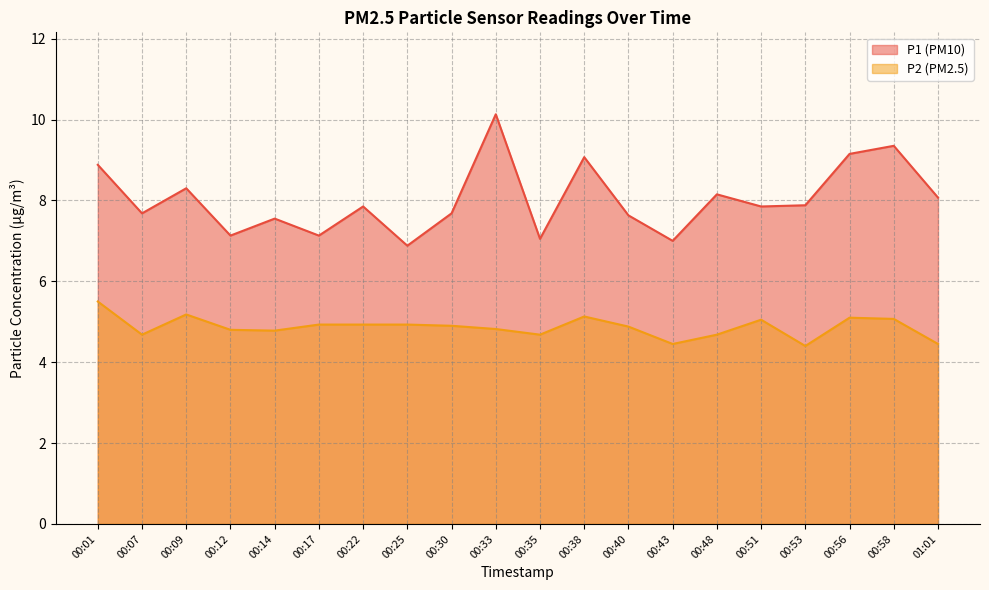

Reading right to left, transcribe all the data shown in this chart.

P1: 8.1	9.3	9.2	7.9	7.8	8.2	7.0	7.6	9.1	7.0	10.1	7.7	6.9	7.8	7.1	7.5	7.1	8.3	7.7	8.9
P2: 4.5	5.1	5.1	4.4	5.0	4.7	4.5	4.9	5.1	4.7	4.8	4.9	4.9	4.9	4.9	4.8	4.8	5.2	4.7	5.5